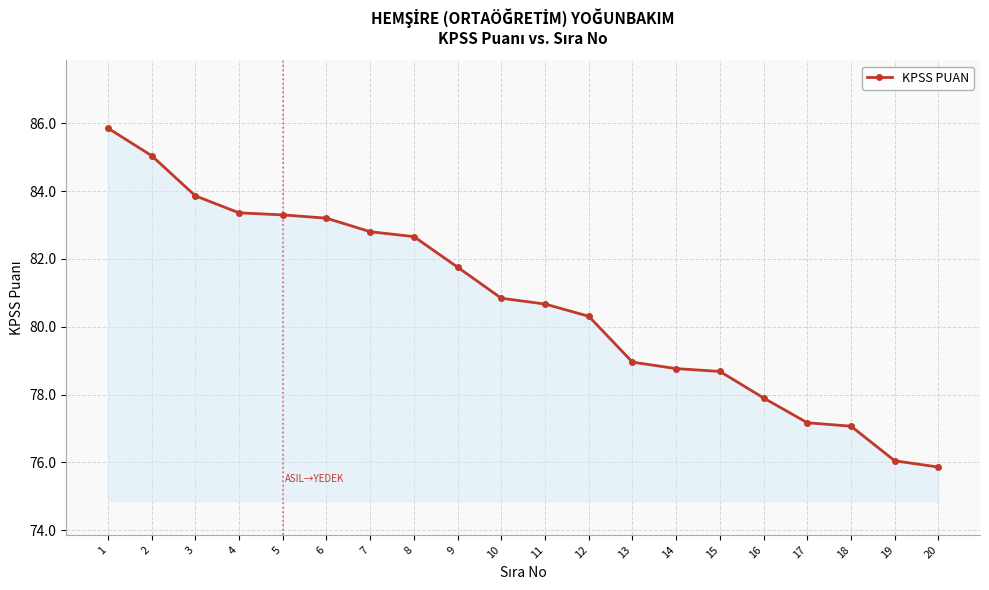

How many data points does each series have?

20